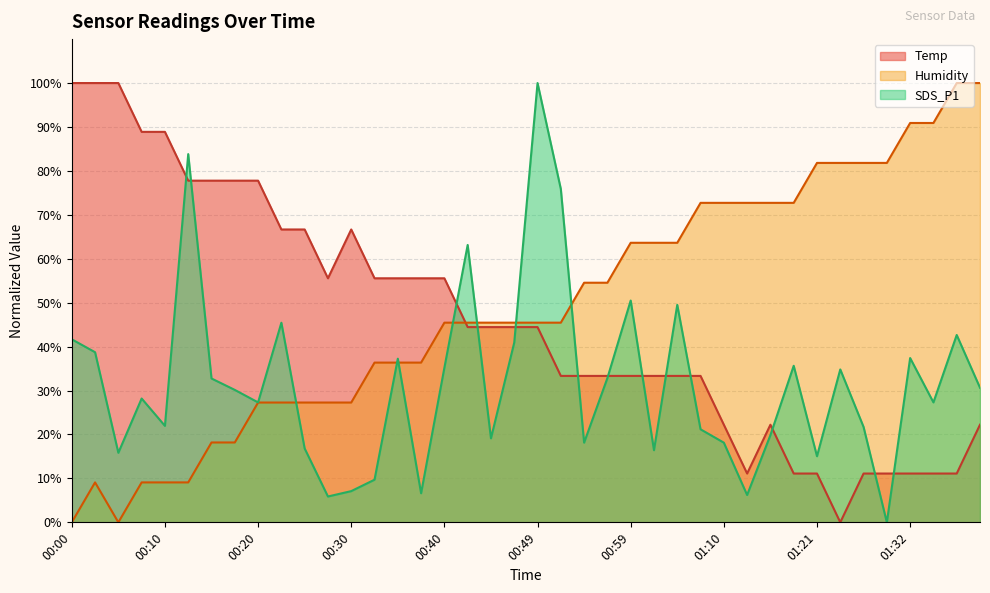

Where do Temp and SDS_P1 first cross each other?

00:10 and 00:13